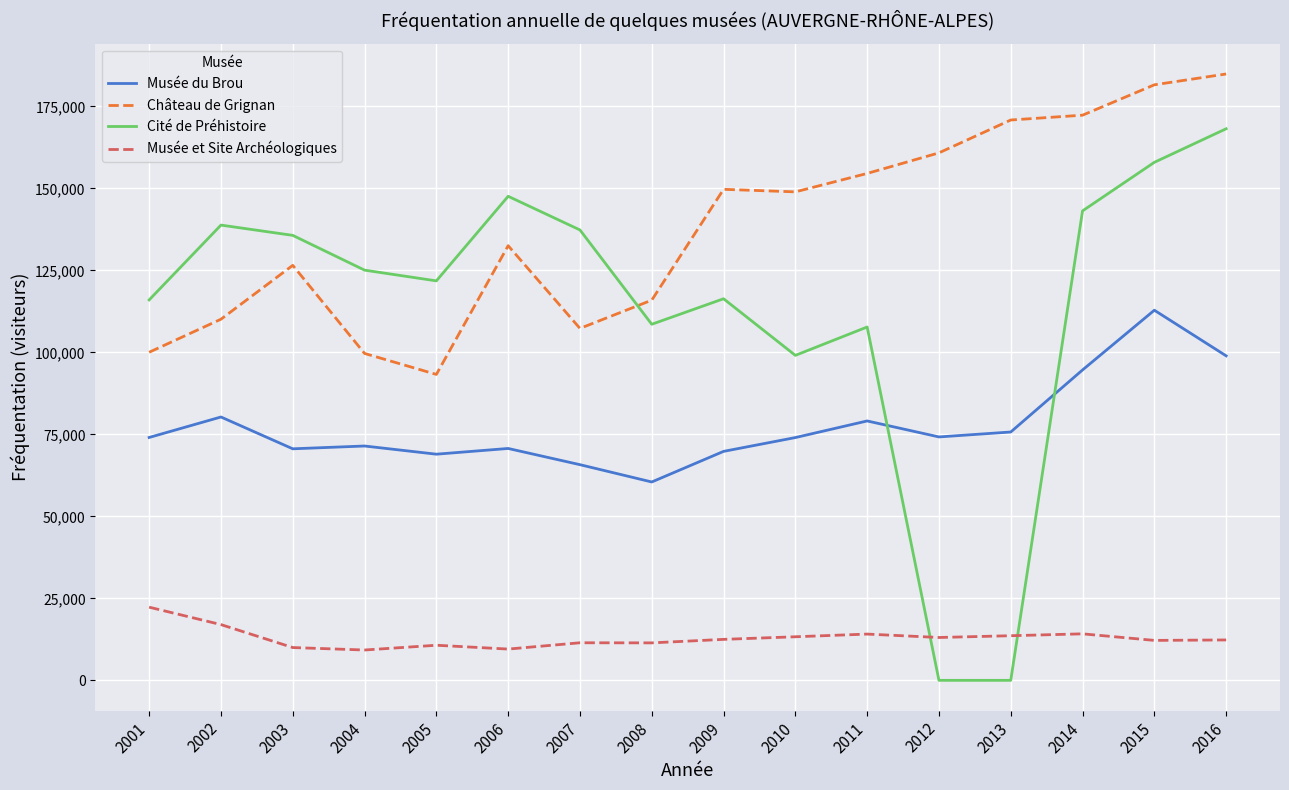

Is the value of Musée du Brou at 2004 greater than the value of Musée et Site Archéologiques at 2016?

Yes